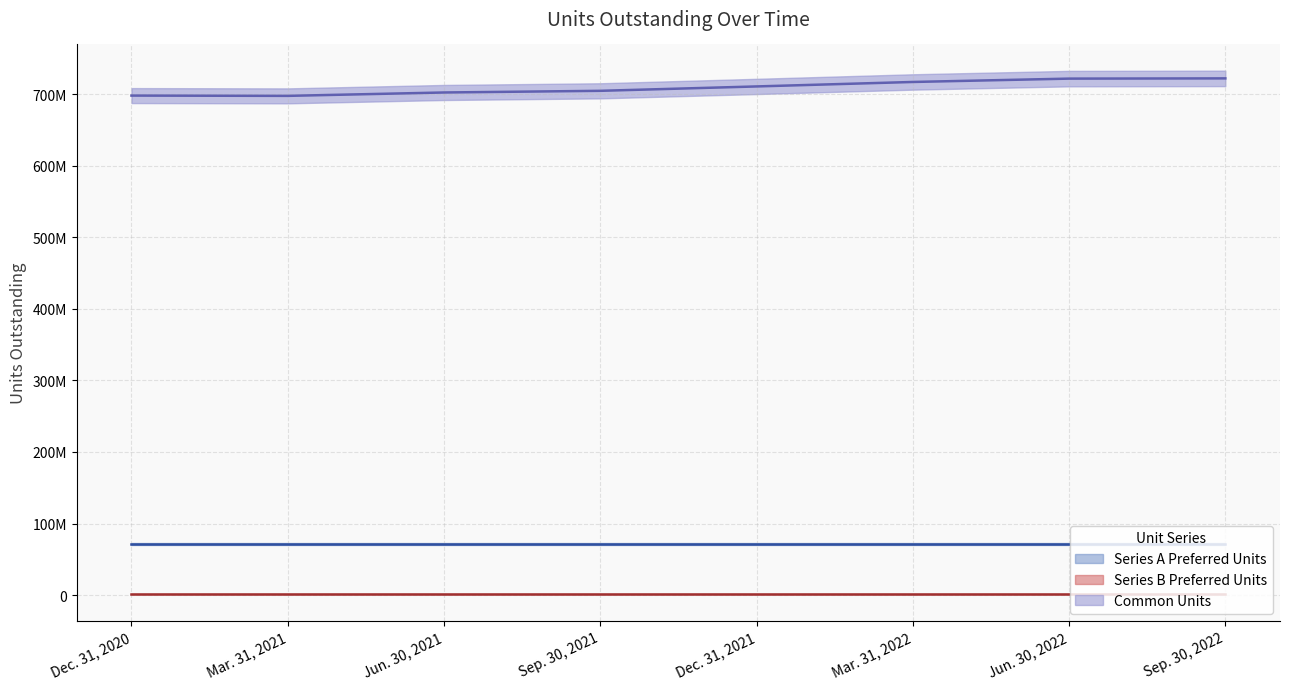

What is the label of the 3rd point from the left?

Jun. 30, 2021